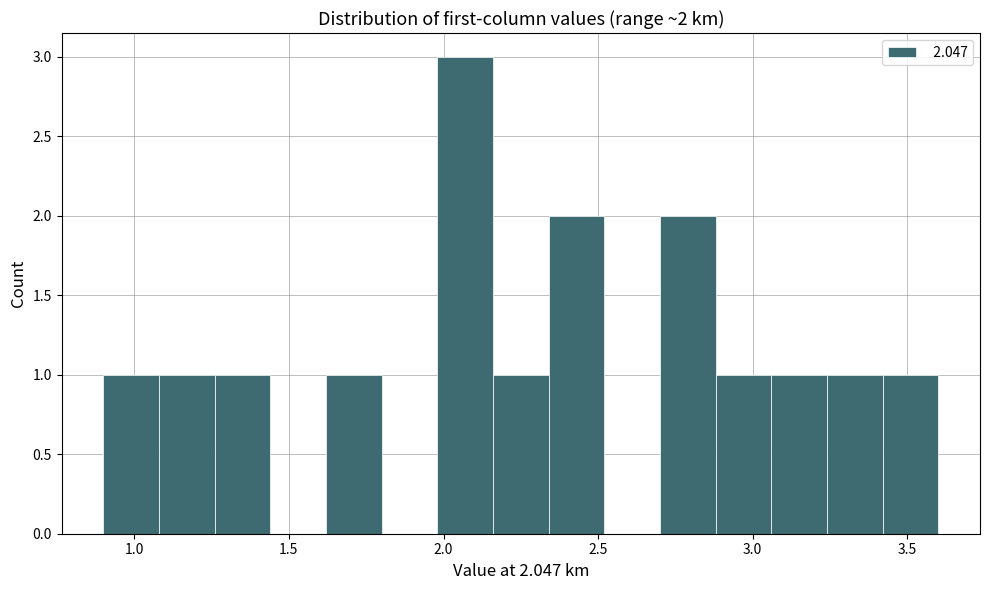

Read against the x-axis, roughly where is the centre of the tallest bar?

2.05